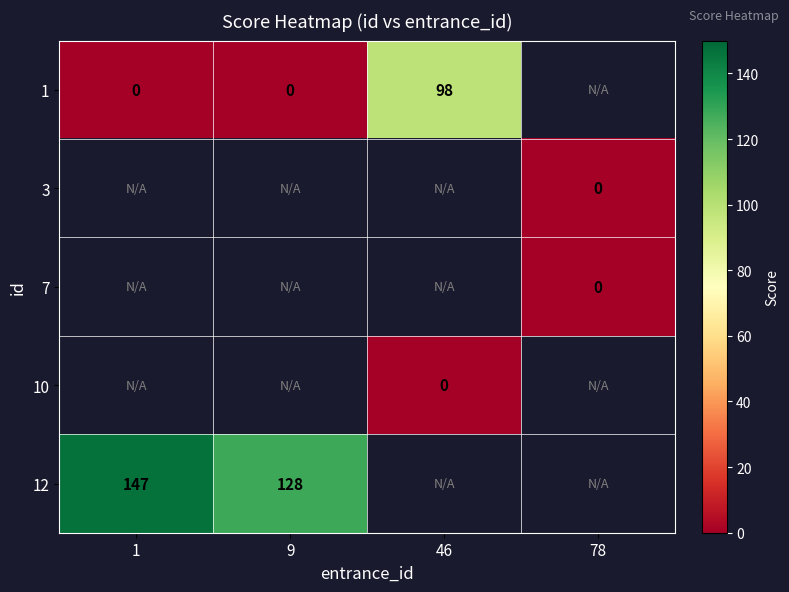

The 1 series shows 98 at 46. True or false?

True